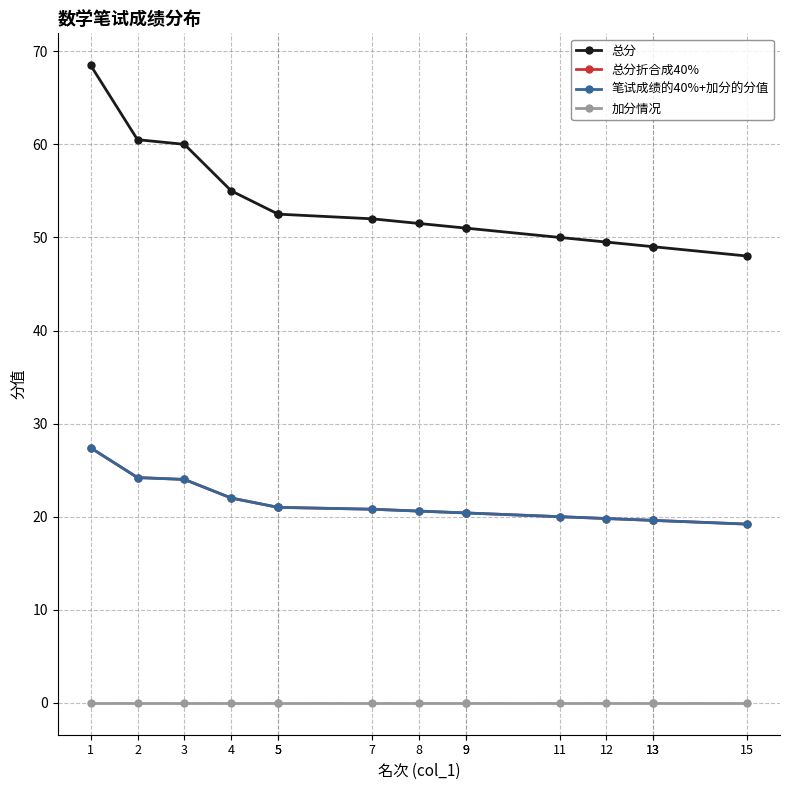

List the labels in order of 笔试成绩的40%+加分的分值 value, smallest first.

15, 13, 13, 12, 11, 9, 9, 8, 7, 5, 5, 4, 3, 2, 1